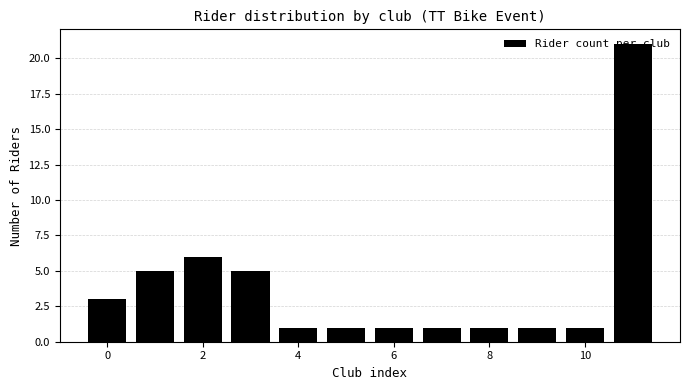

Reading left to right, list every bar in this chart as the range it spans on the x-axis followed by its height. Neither the bar edges nor the heights are printed on the chart, so give them approximately, as read against the axes.

-0.5 to 0.5: 3
0.5 to 1.5: 5
1.5 to 2.5: 6
2.5 to 3.5: 5
3.5 to 4.5: 1
4.5 to 5.5: 1
5.5 to 6.5: 1
6.5 to 7.5: 1
7.5 to 8.5: 1
8.5 to 9.5: 1
9.5 to 10.5: 1
10.5 to 11.5: 21